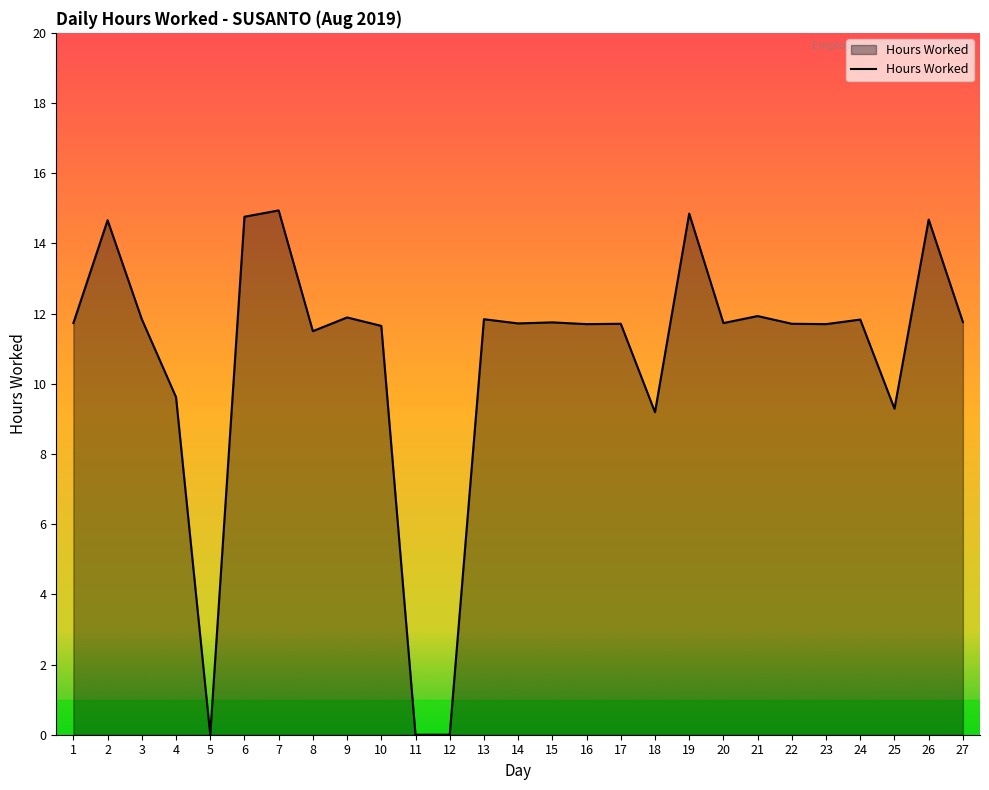

What is the difference between the maximum and minimum values?

14.9